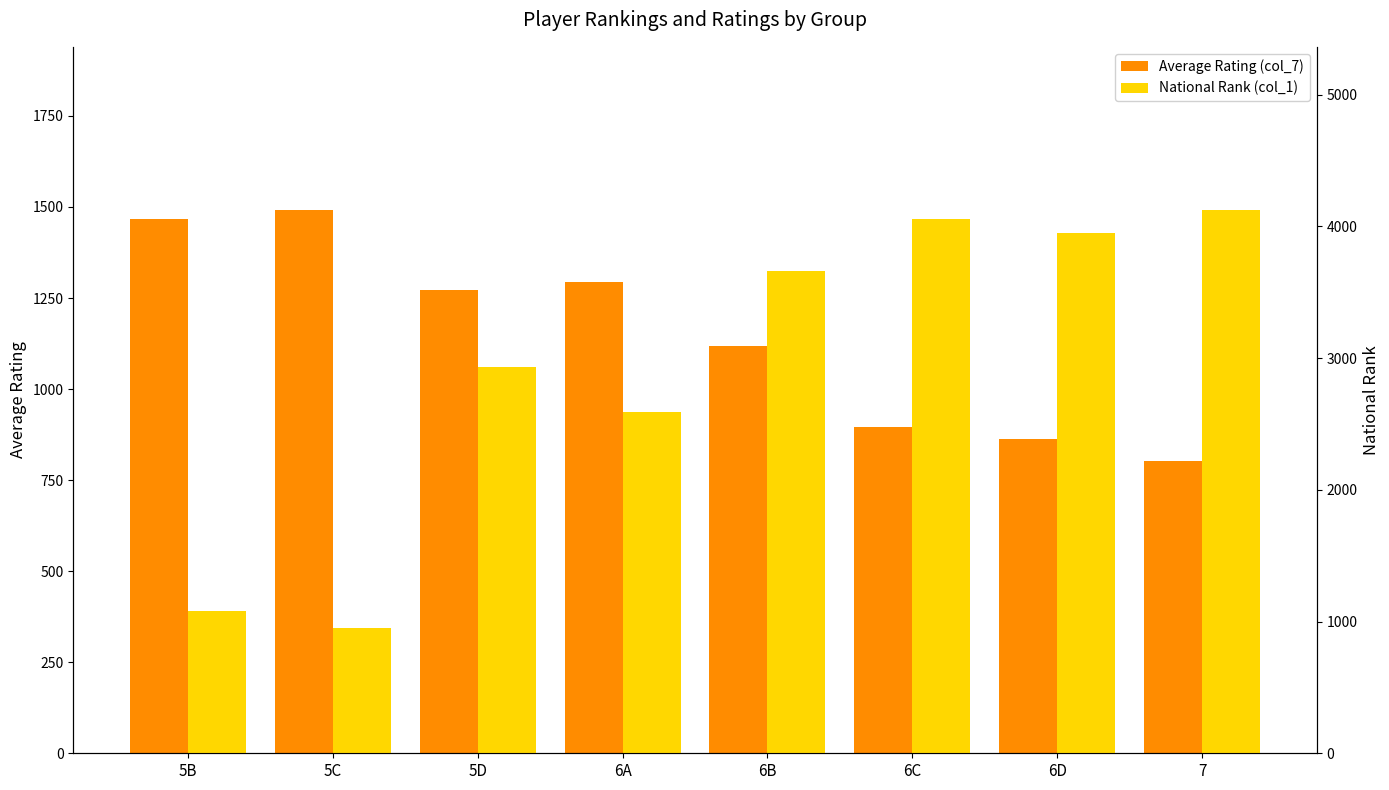

Read the National Rank (col_1) value at 6B, to the nearest 50.

3650